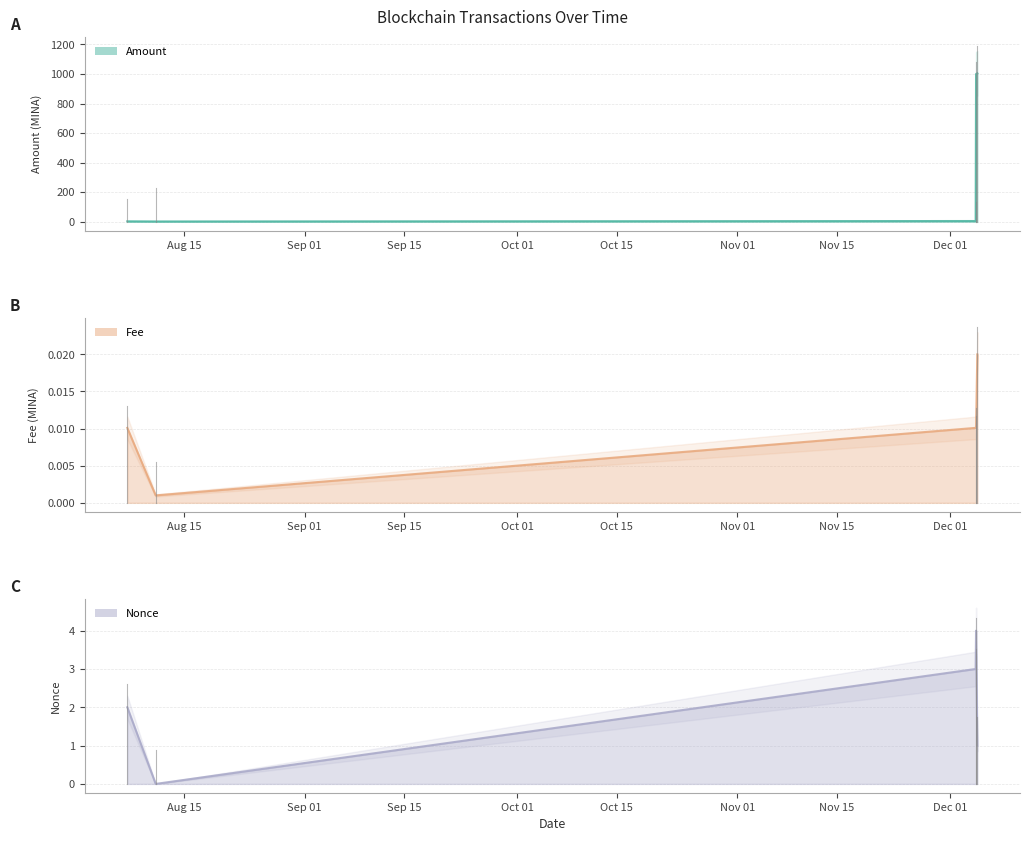

Which series has the largest total across all categories?

Amount